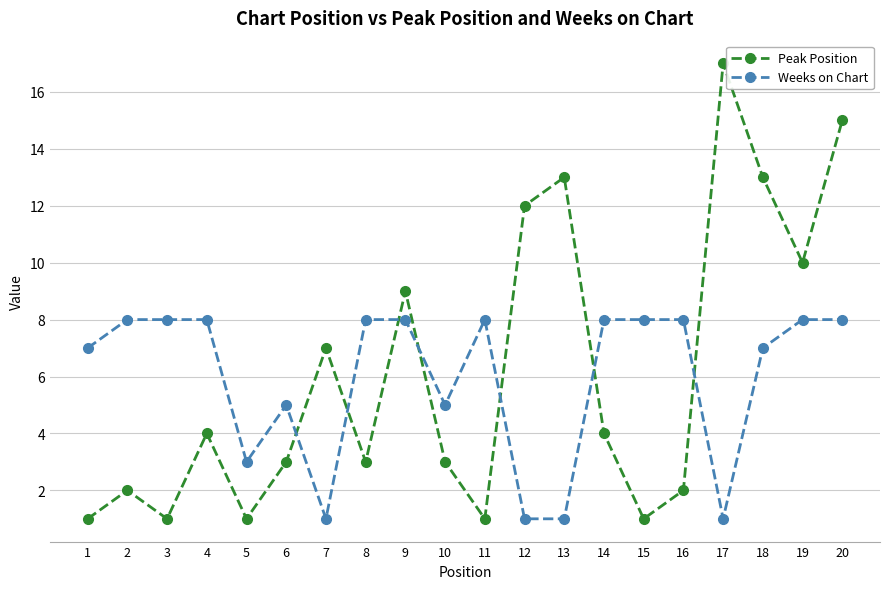

What is the value of the Weeks on Chart point at the 11th from the left?

8